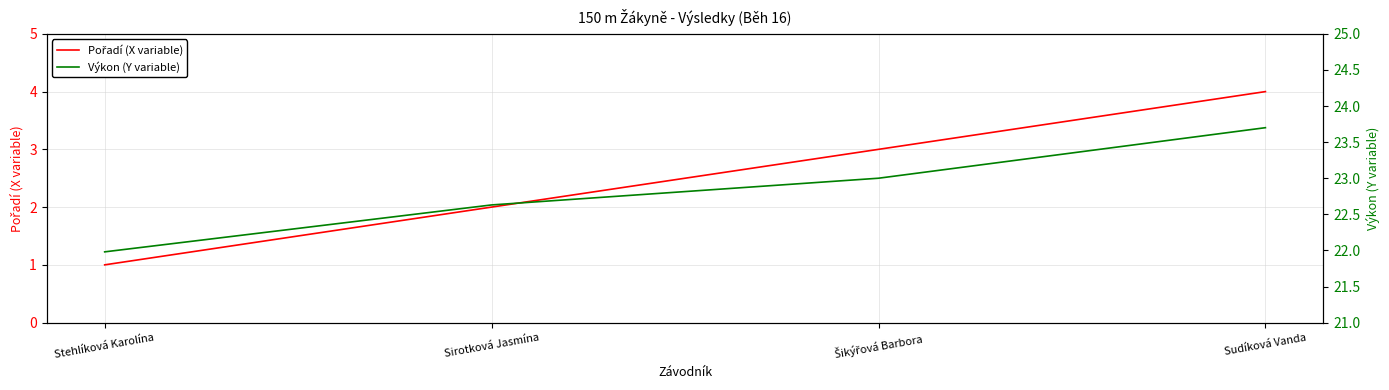

Rank the series by their average value, from highest to lowest.

Výkon (Y variable), Pořadí (X variable)